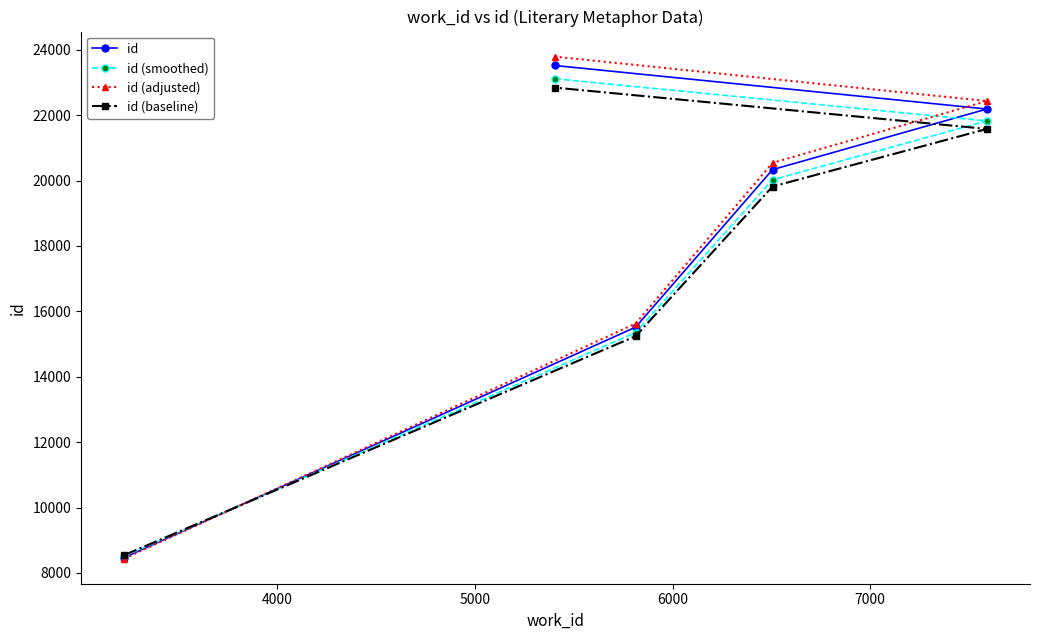

What is the average value of the id (smoothed) series?

17764.3